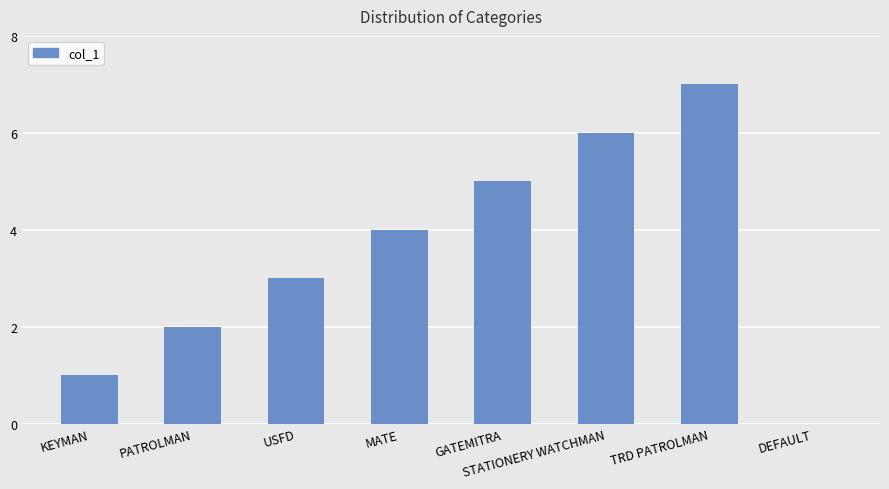

How many distinct data groups are displayed?

1